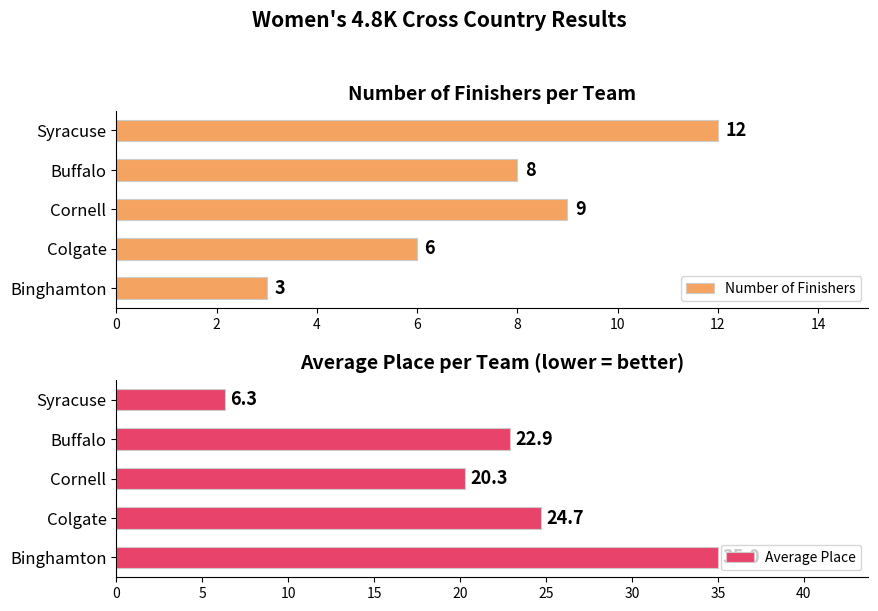

List the labels in order of Number of Finishers value, largest first.

Syracuse, Cornell, Buffalo, Colgate, Binghamton